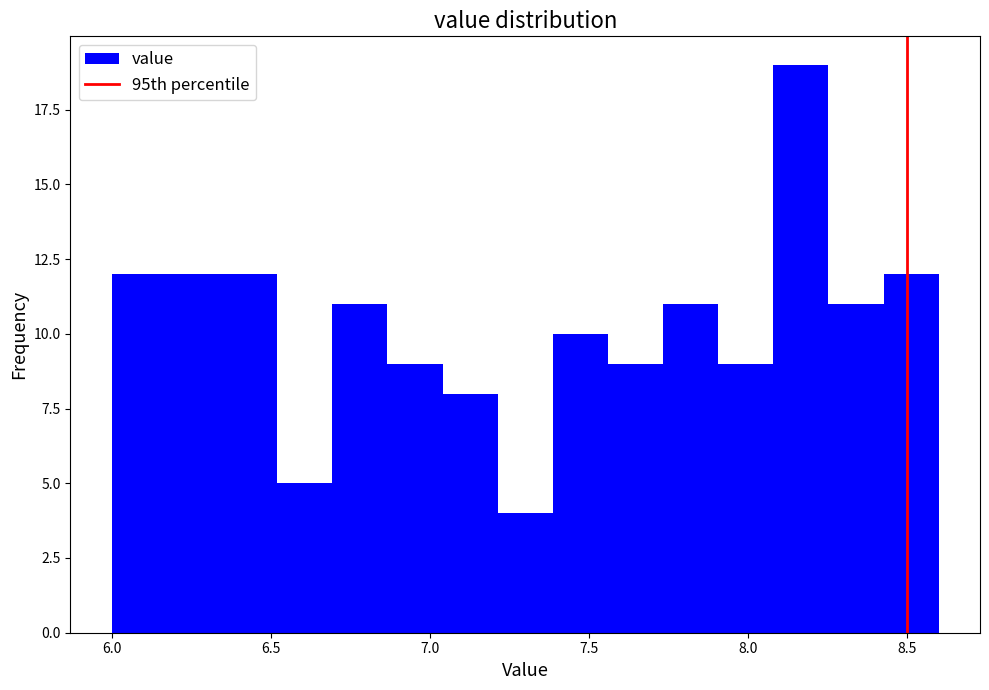

Around what value on the x-axis is the tallest bar? Give the approximate position of its centre, as read against the axis.

8.15